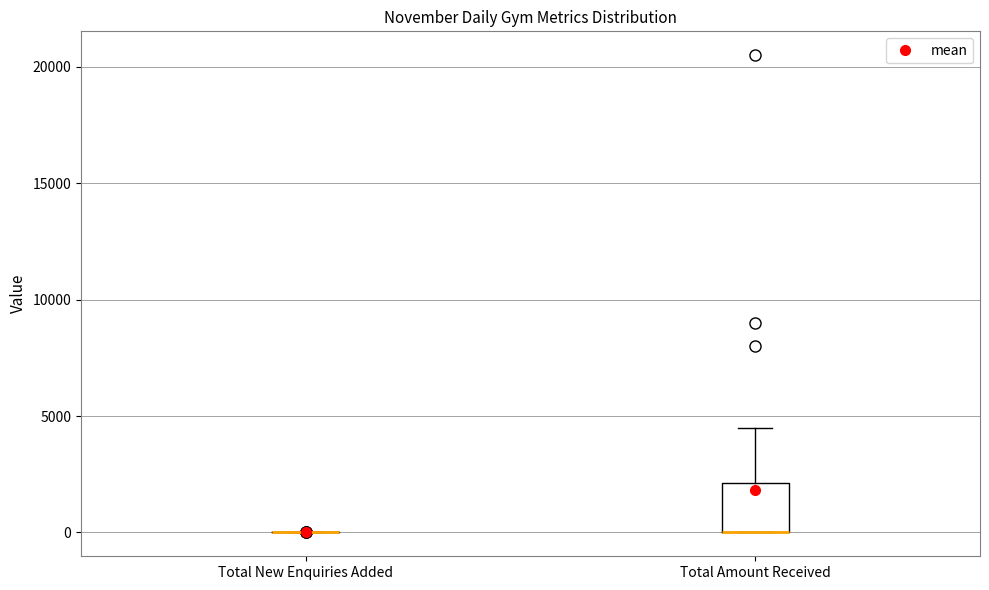

Reading left to right, read every box against the y-axis: the position of its median line, the range the box covers, and the ends of its whiskers. The values are not printed on the chart, so give them approximately, as read against the axis.

Total New Enquiries Added: box collapsed to a line at 0, whiskers 0 to 0
Total Amount Received: median 0 (drawn on the box's lower edge), box 0 to 2000, whiskers 0 to 4500